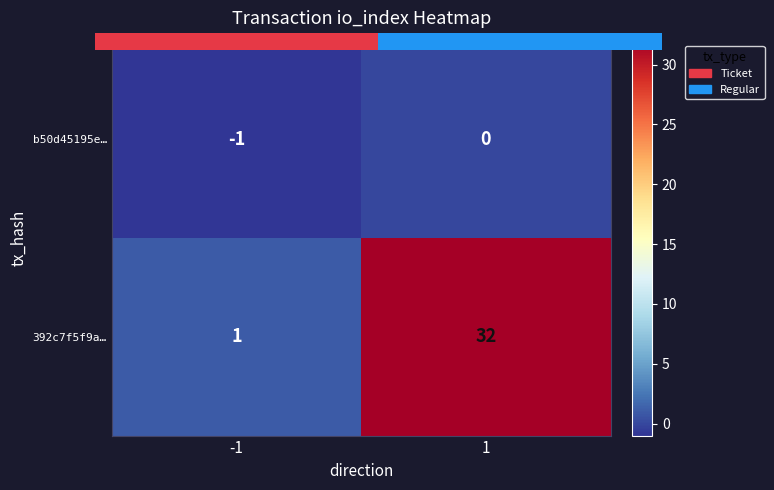

At which label does 392c7f5f9a… reach its minimum?

-1